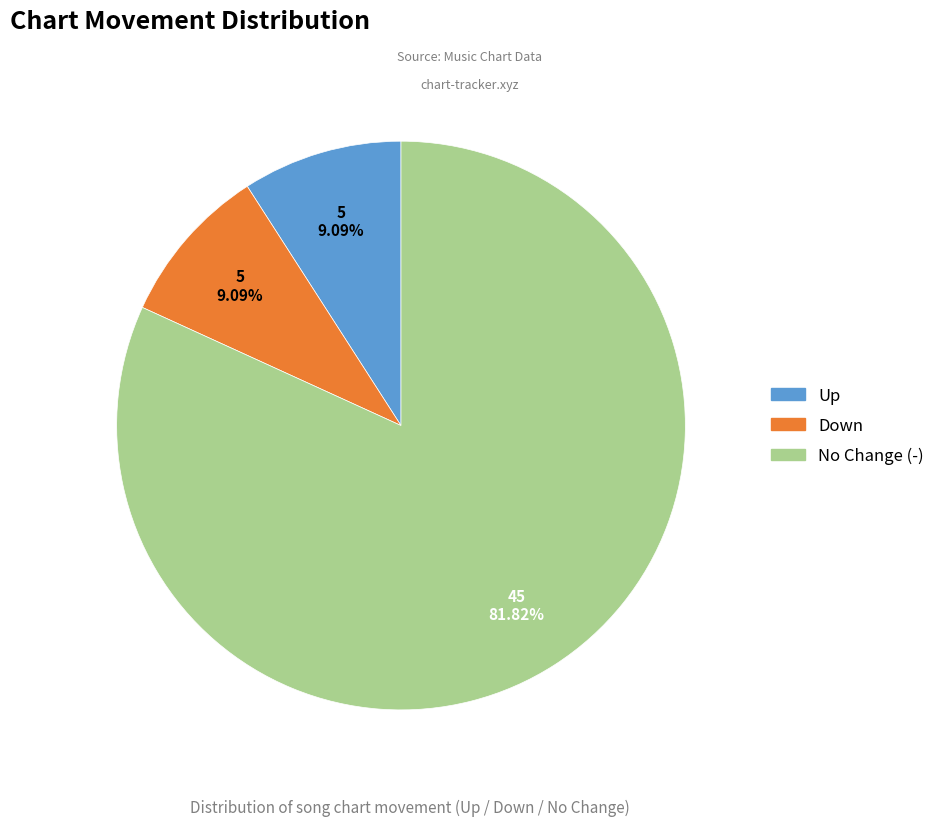

Is there a majority slice in this chart?

Yes